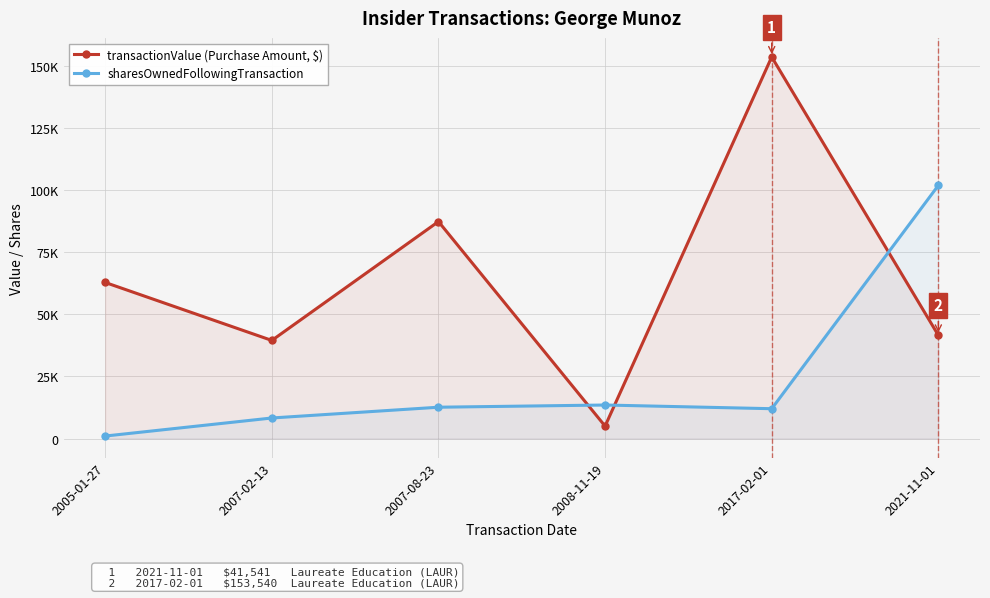

Rank the categories by sharesOwnedFollowingTransaction value from lowest to highest.

2005-01-27, 2007-02-13, 2017-02-01, 2007-08-23, 2008-11-19, 2021-11-01